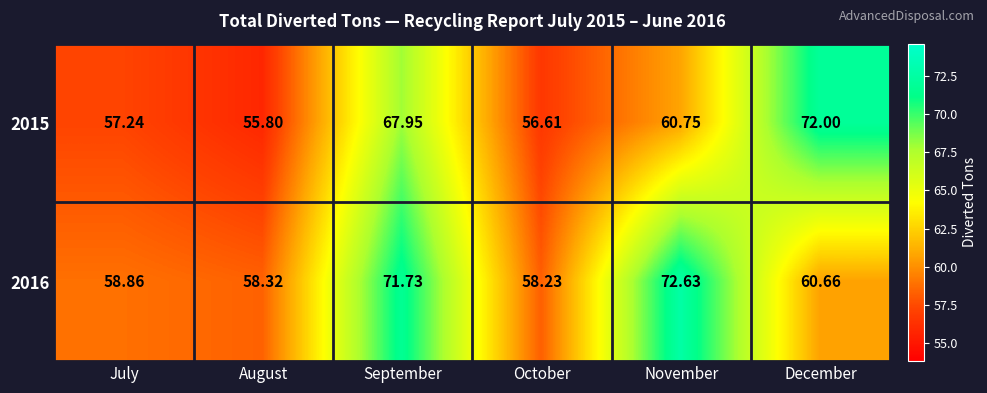

At which category is the sum across all series the highest?

September